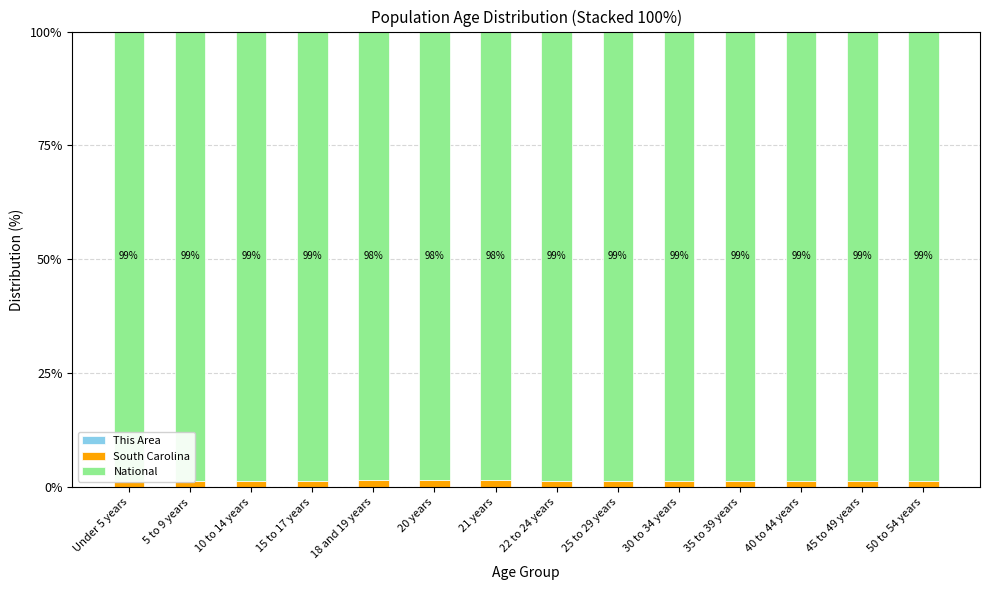

Are the bars grouped side by side (vs. stacked)?

No